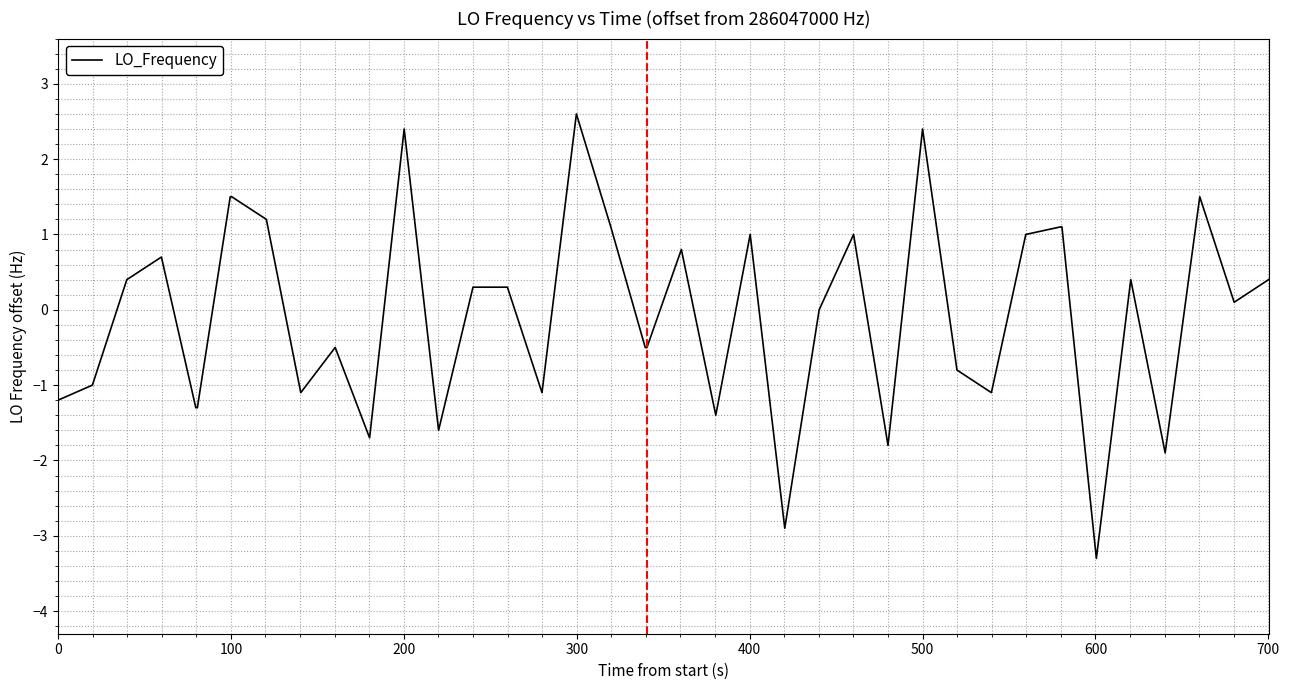

What is the smallest value displayed?

-3.3